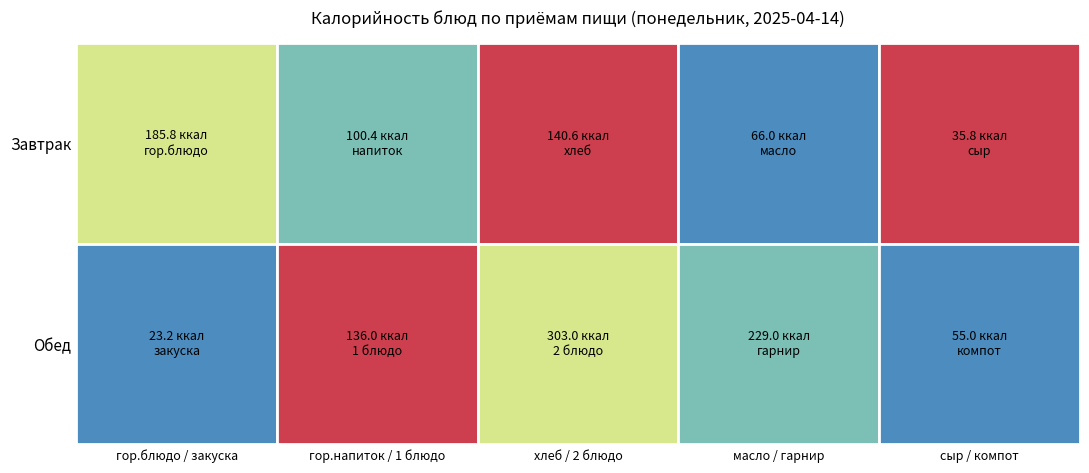

List the series in order of their peak value, lowest first.

Завтрак, Обед